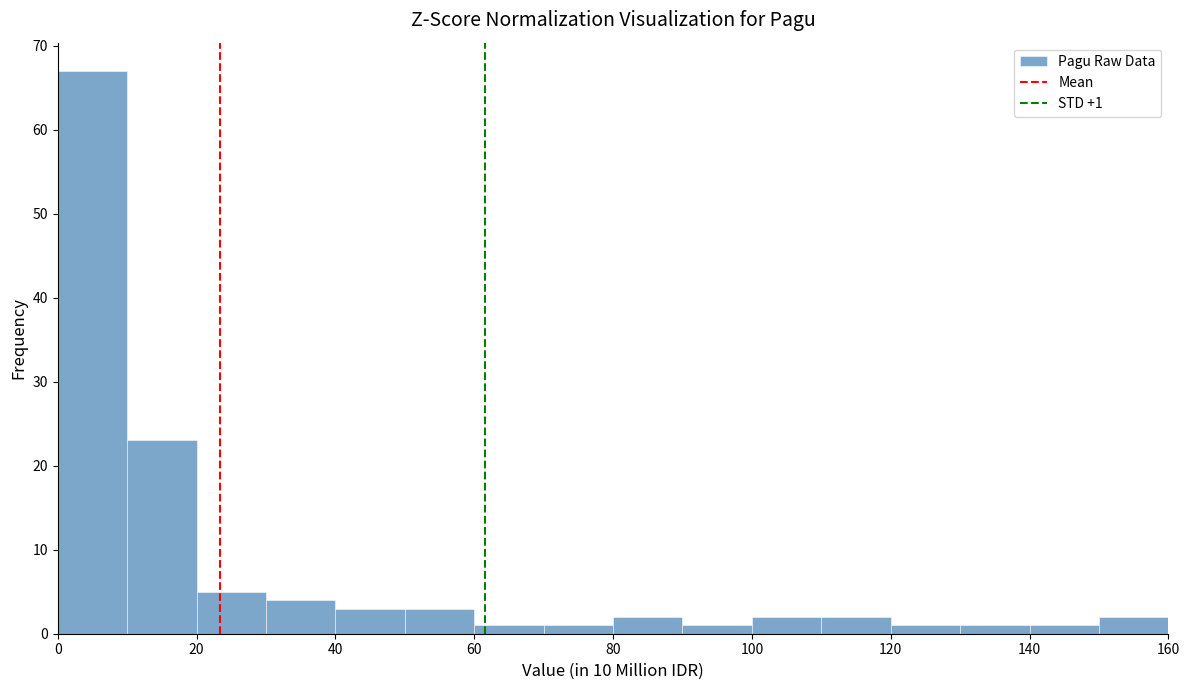

Over which range of the x-axis is the bar tallest?

0 to 10